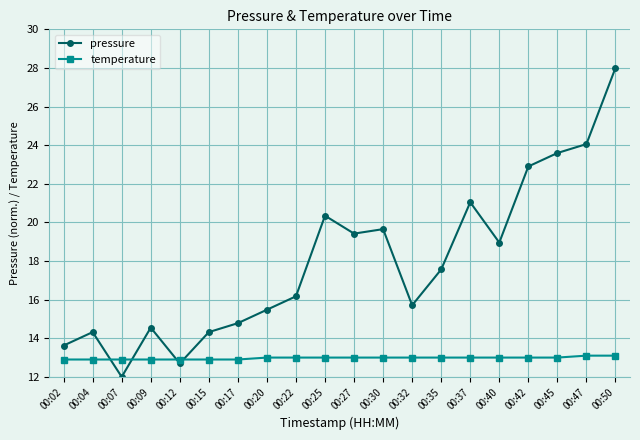

Is this an area chart (filled region under the line)?

No